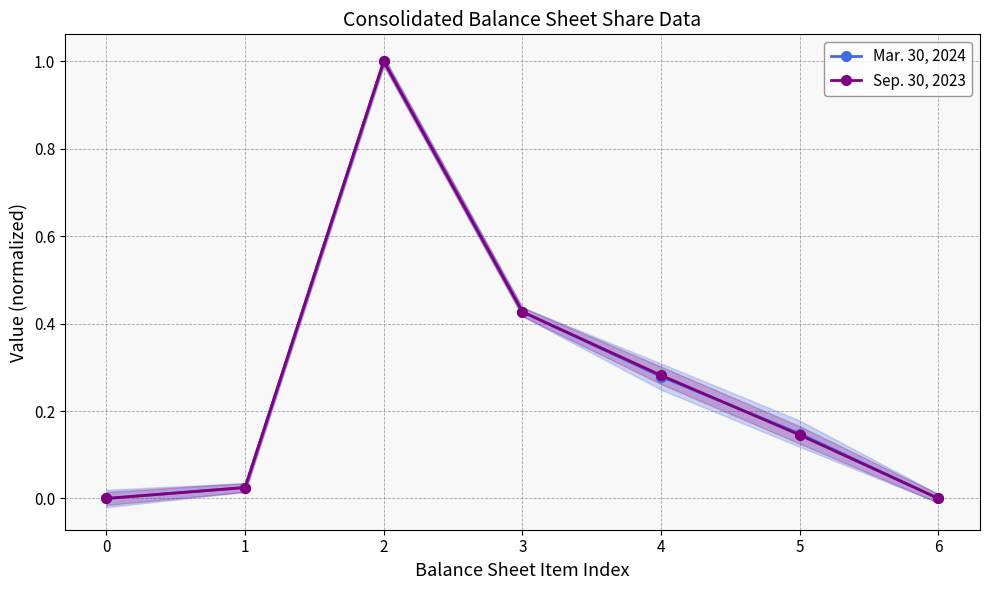

The Sep. 30, 2023 series shows -0.6 at 6. True or false?

False